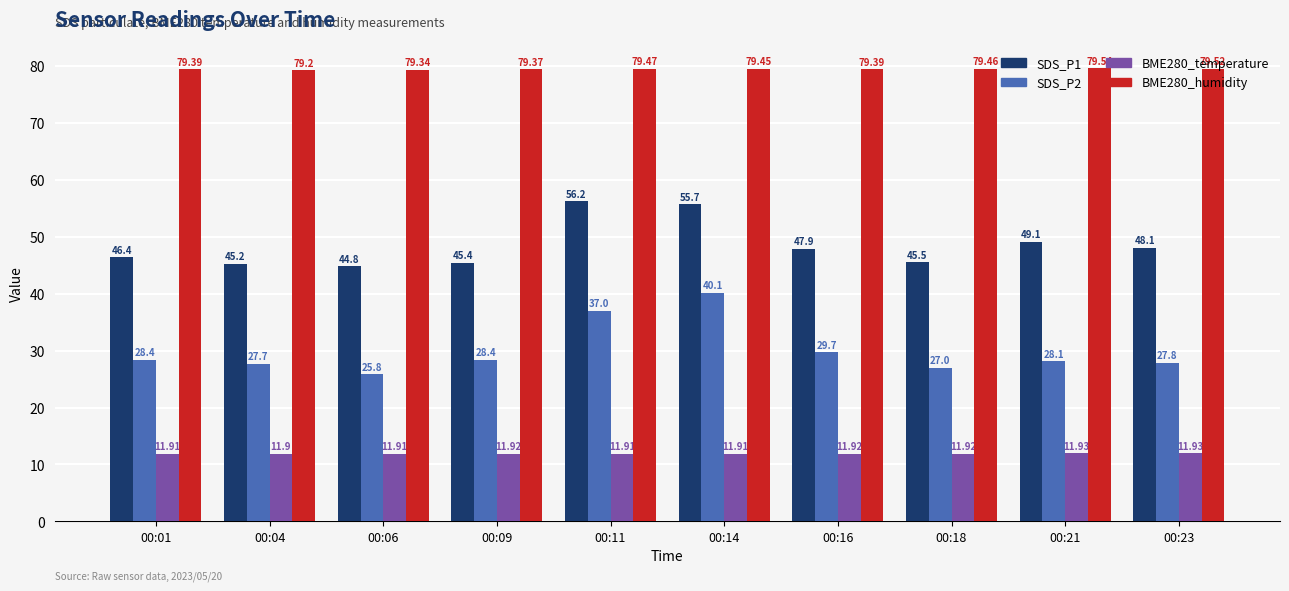

At how many categories does at least one series exceed 15?

10